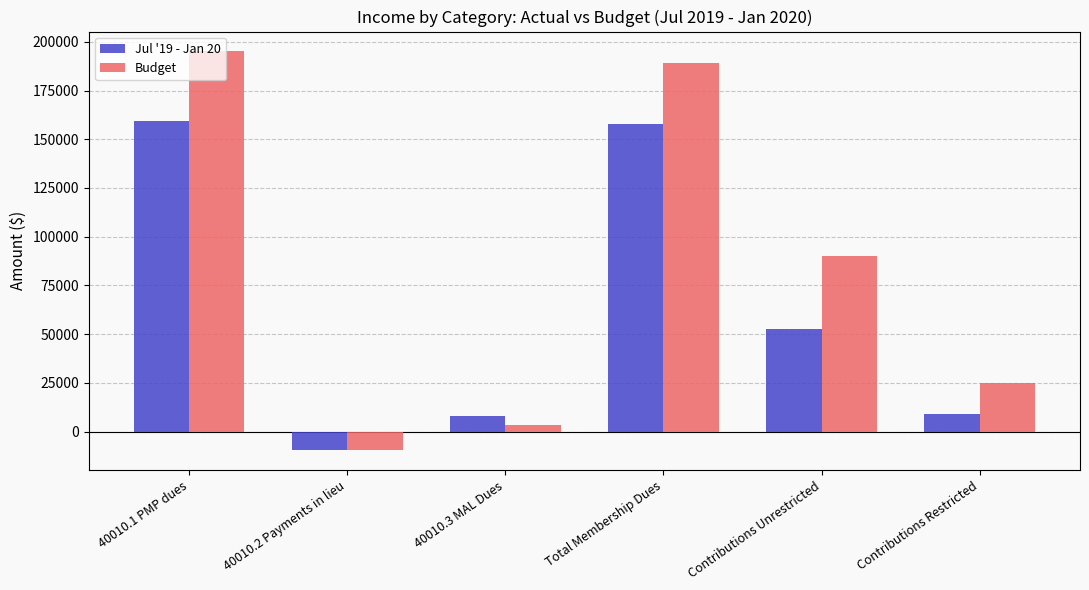

At how many categories does at least one series exceed 27752?

3